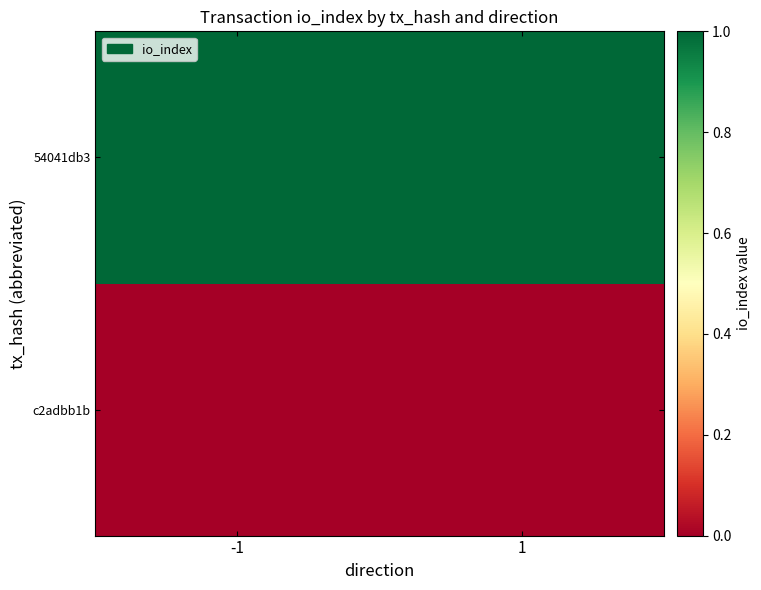

What is the greatest value displayed?

1